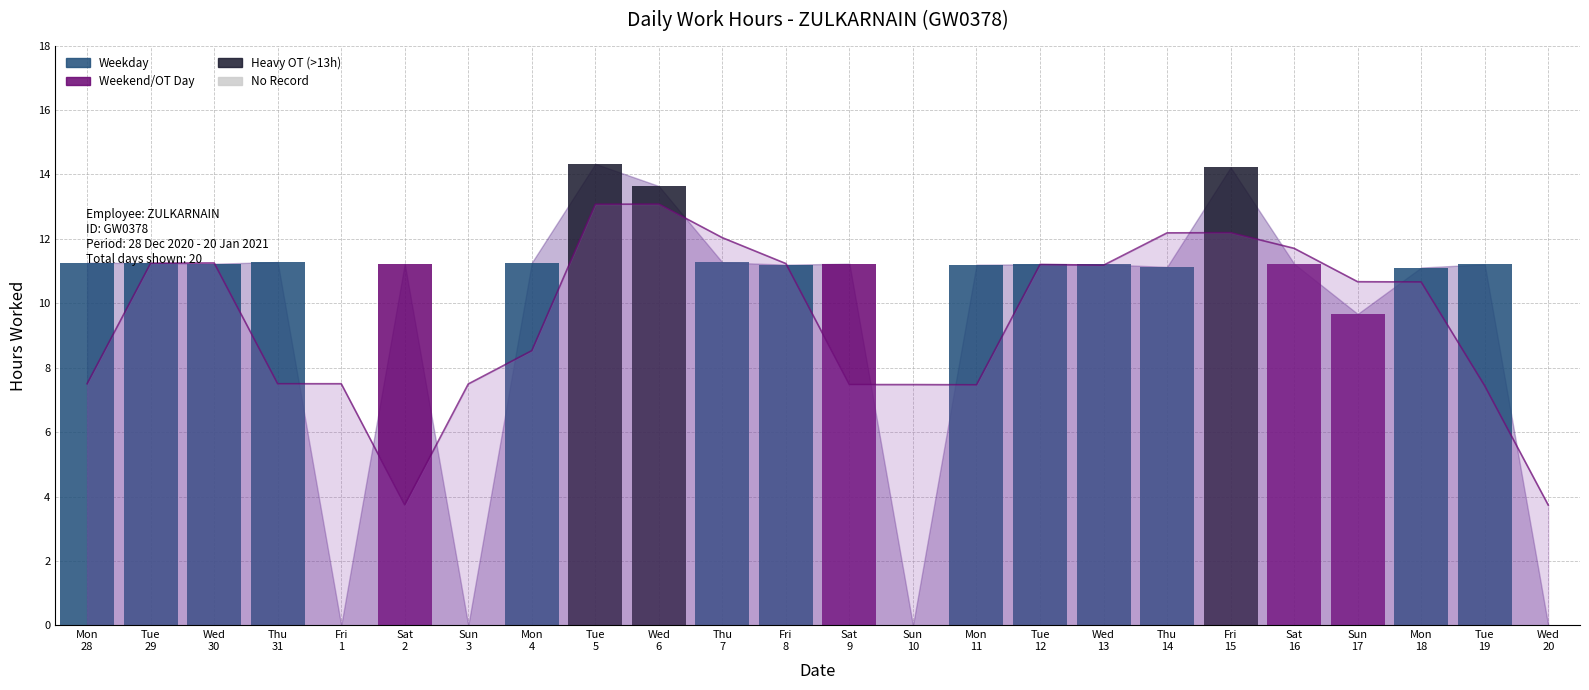

List the labels in order of value, smallest first.

Fri
1, Sun
3, Sun
10, Wed
20, Sun
17, Mon
18, Thu
14, Fri
8, Mon
11, Tue
12, Wed
13, Tue
19, Wed
30, Sat
2, Sat
9, Sat
16, Tue
29, Mon
28, Mon
4, Thu
7, Thu
31, Wed
6, Fri
15, Tue
5